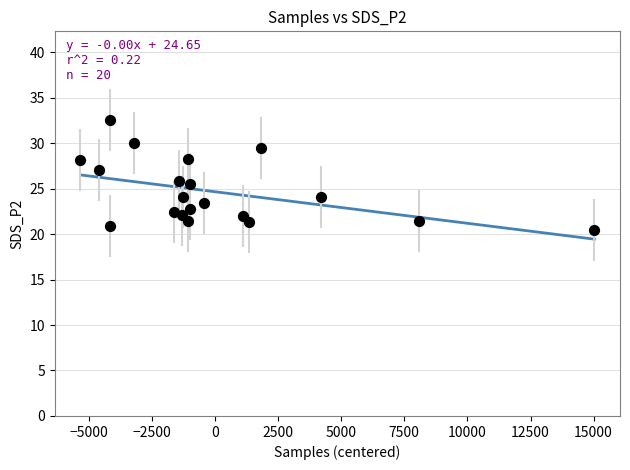

What is the range of X values (max minus min)?

20358.0